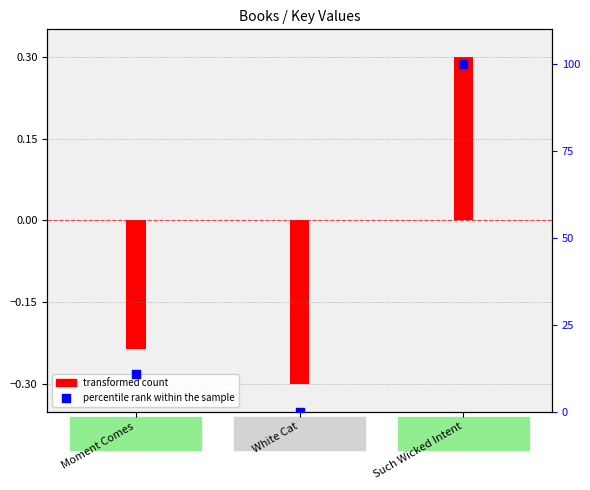

Which has a higher value, Such Wicked Intent or Moment Comes?

Such Wicked Intent